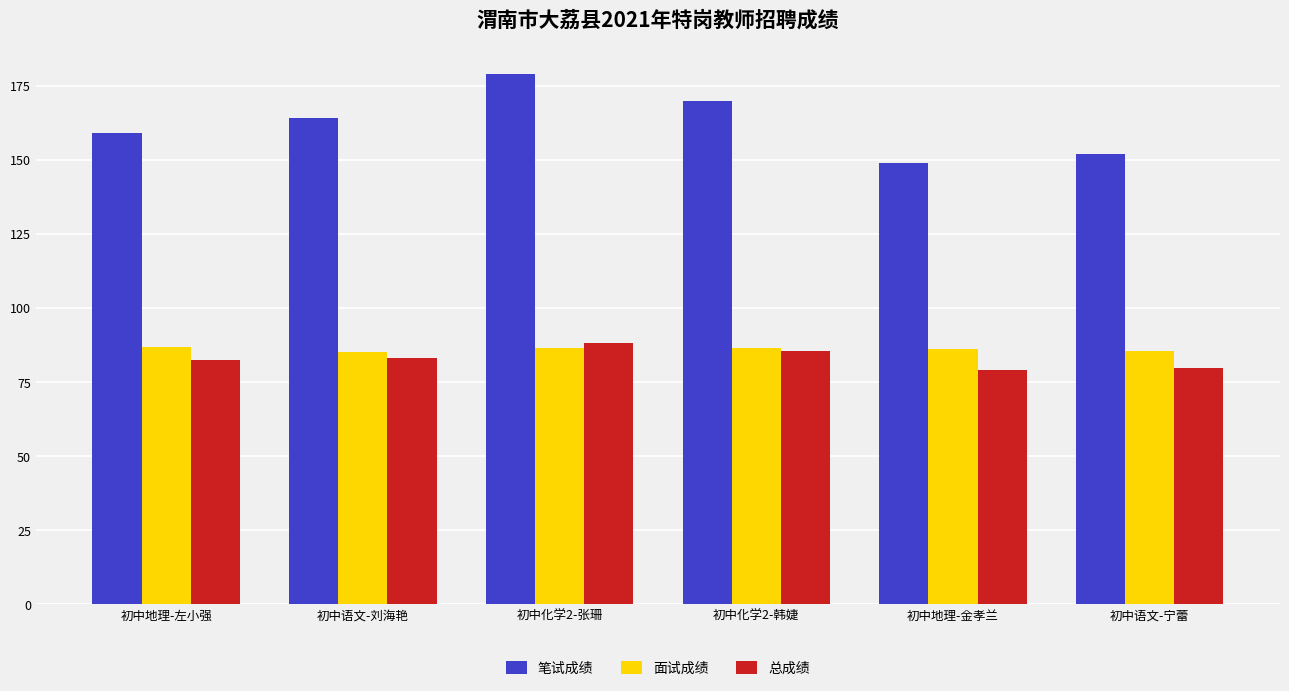

The 总成绩 series shows 79.7 at 初中语文-宁蕾. True or false?

True